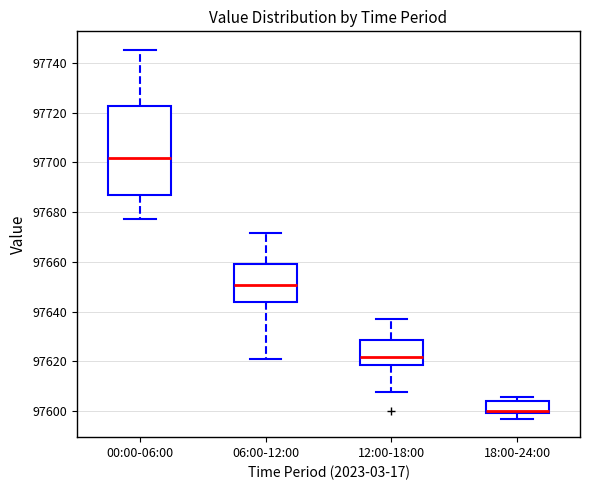

Which box's median line is the lowest?

18:00-24:00